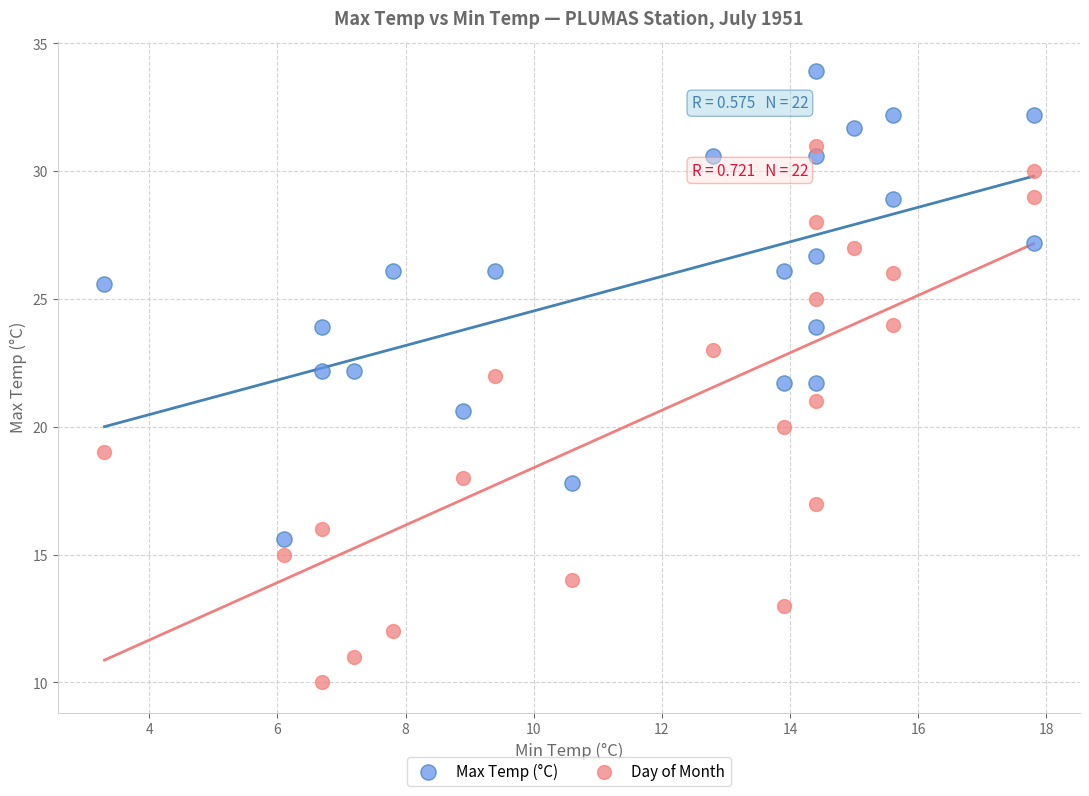

Across all data points, what is the range of Y values (max minus min)?

23.9